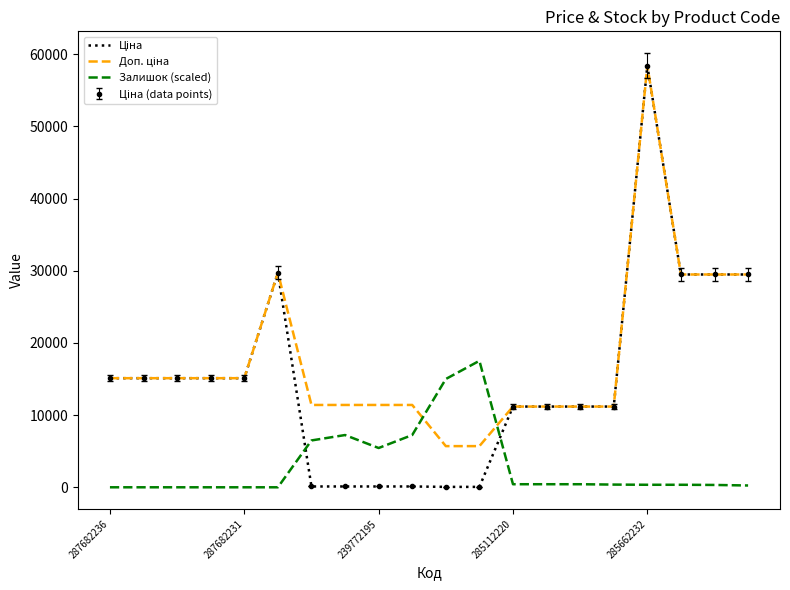

Where is Залишок (scaled) nearest to the value 8763?

7